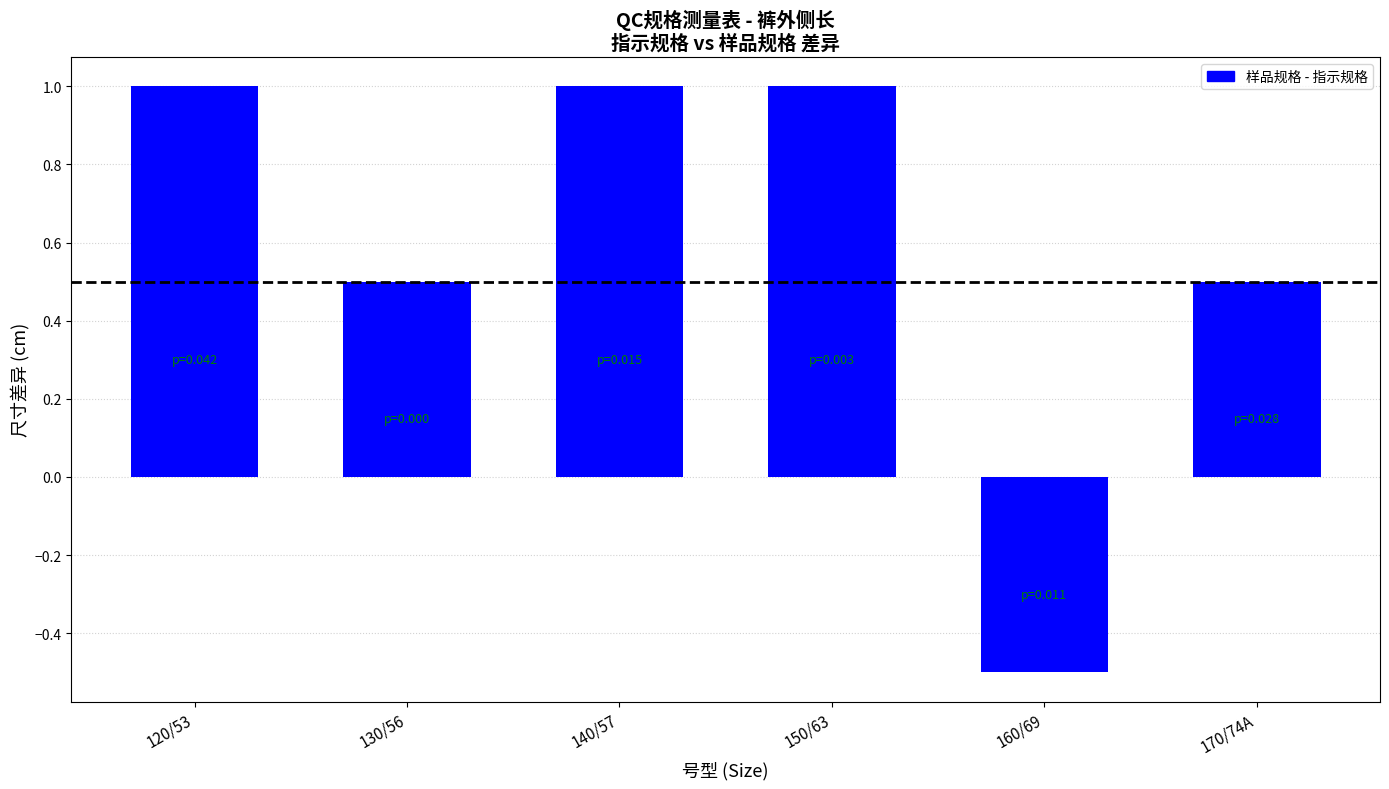

What is the difference between the values at 160/69 and 140/57?

1.5